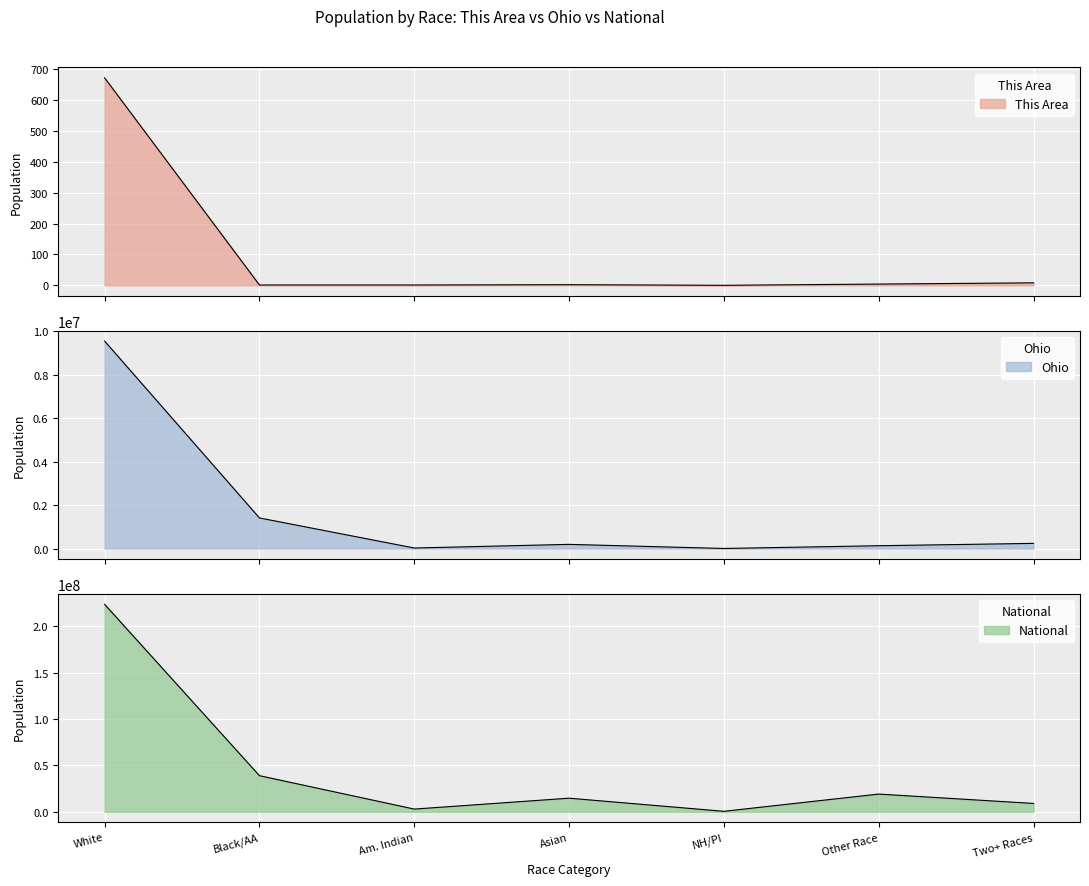

What is the average value of the This Area series?

98